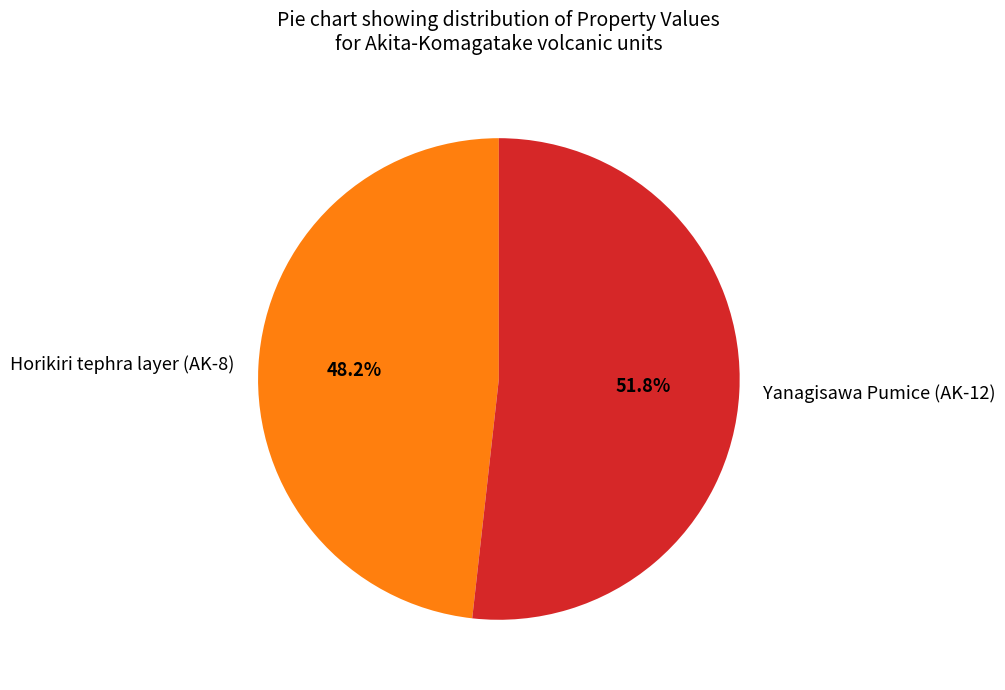

How many segments does this pie chart have?

2